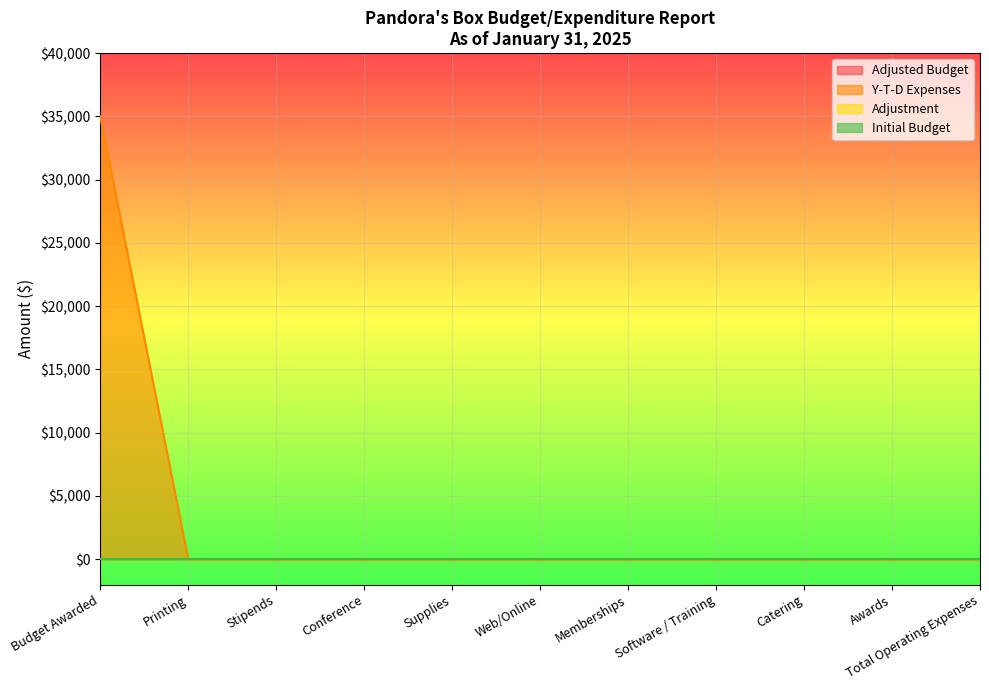

How many distinct data groups are displayed?

4